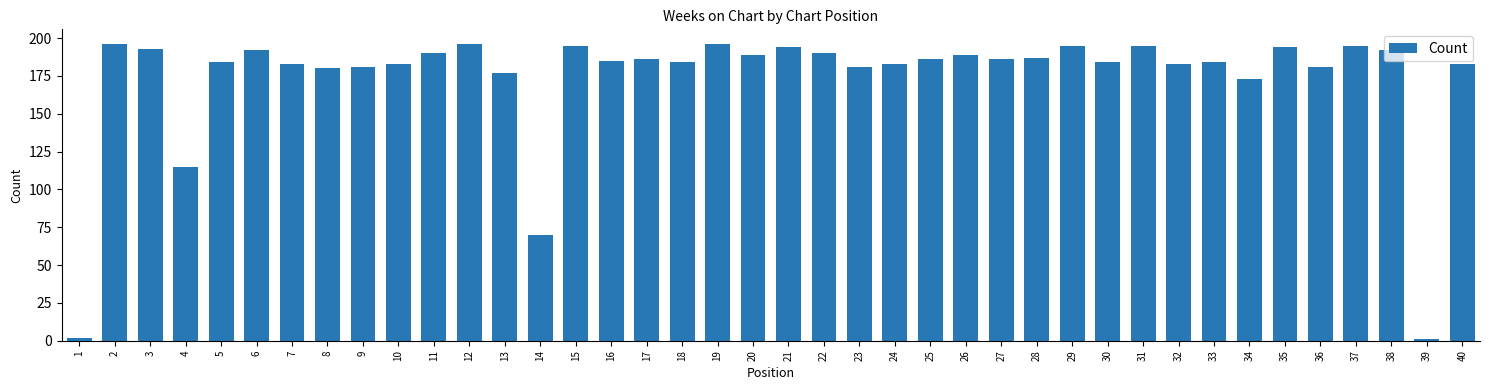

The chart shows a value of 297 at 30. True or false?

False